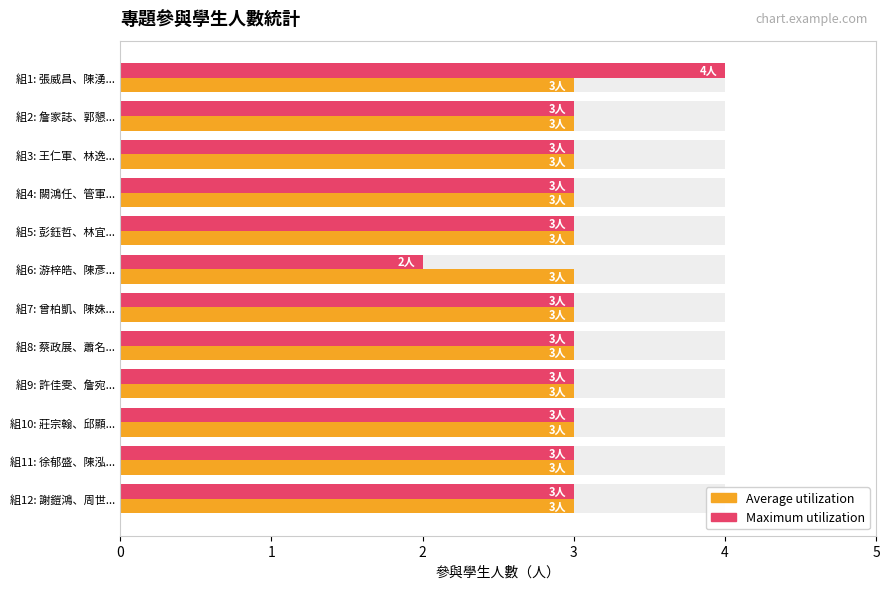

Count the Maximum utilization values in the range 3 to 4.

11